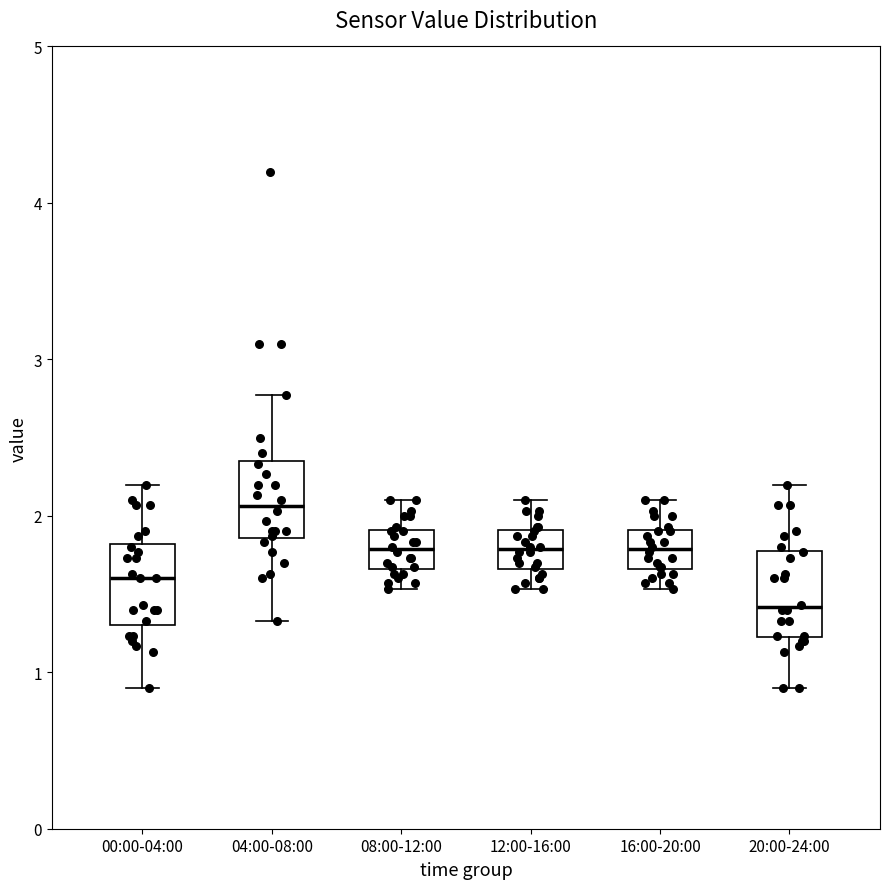

Where is the lower edge of the box for 04:00-08:00 on the y-axis? The values are not printed on the chart, so give them approximately, as read against the axis.

1.9